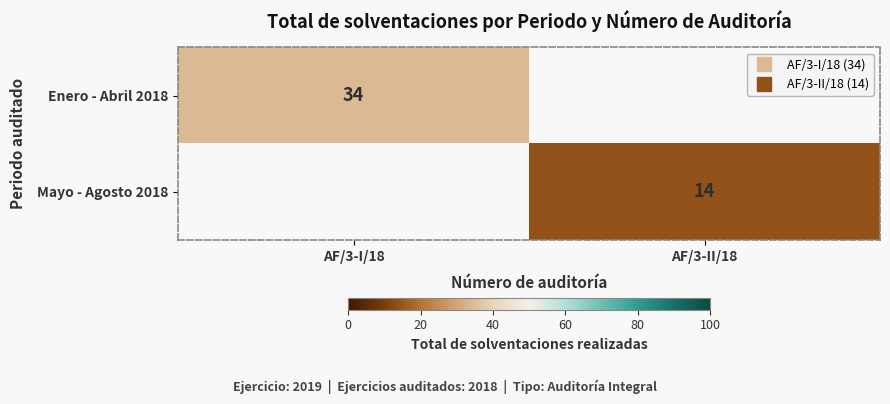

The Enero - Abril 2018 series shows 55.6 at AF/3-I/18. True or false?

False